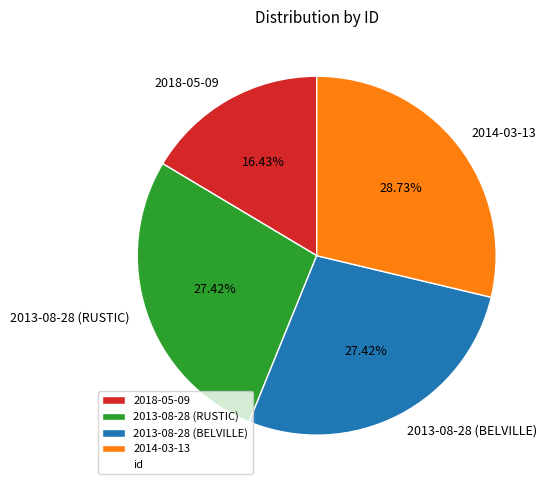

Is there a majority slice in this chart?

No